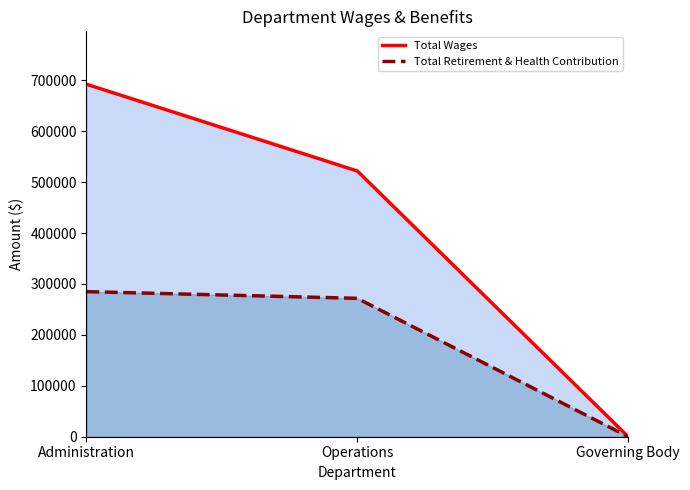

What are all the series names shown in the legend?

Total Wages, Total Retirement & Health Contribution